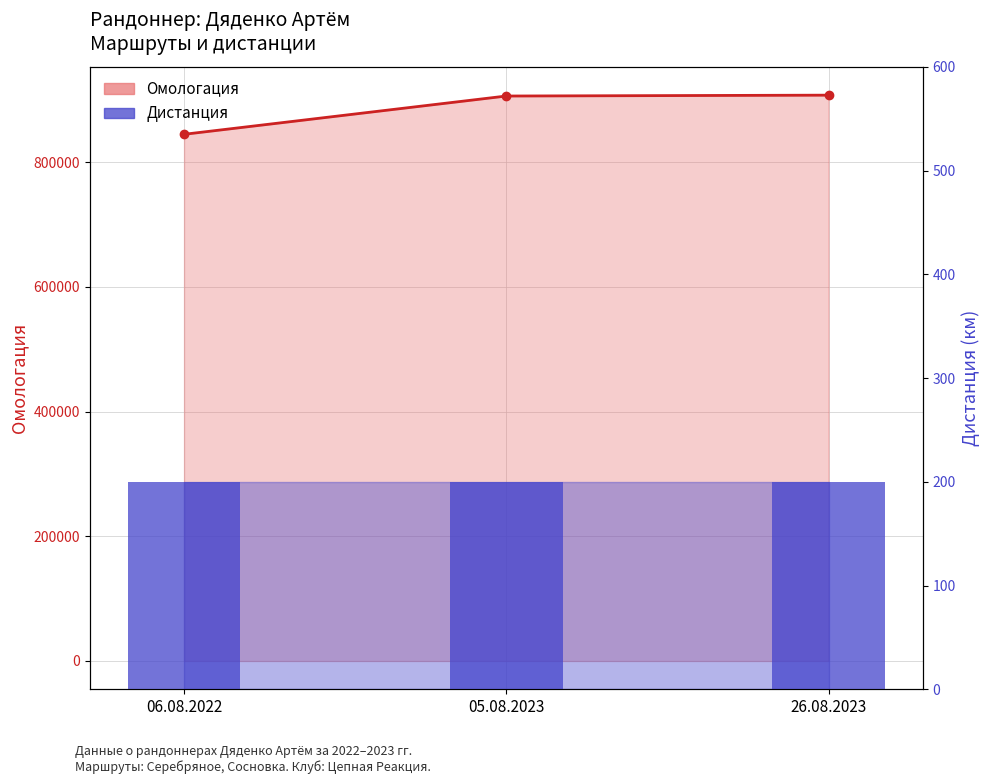

What is the label of the 2nd bar from the left?

05.08.2023